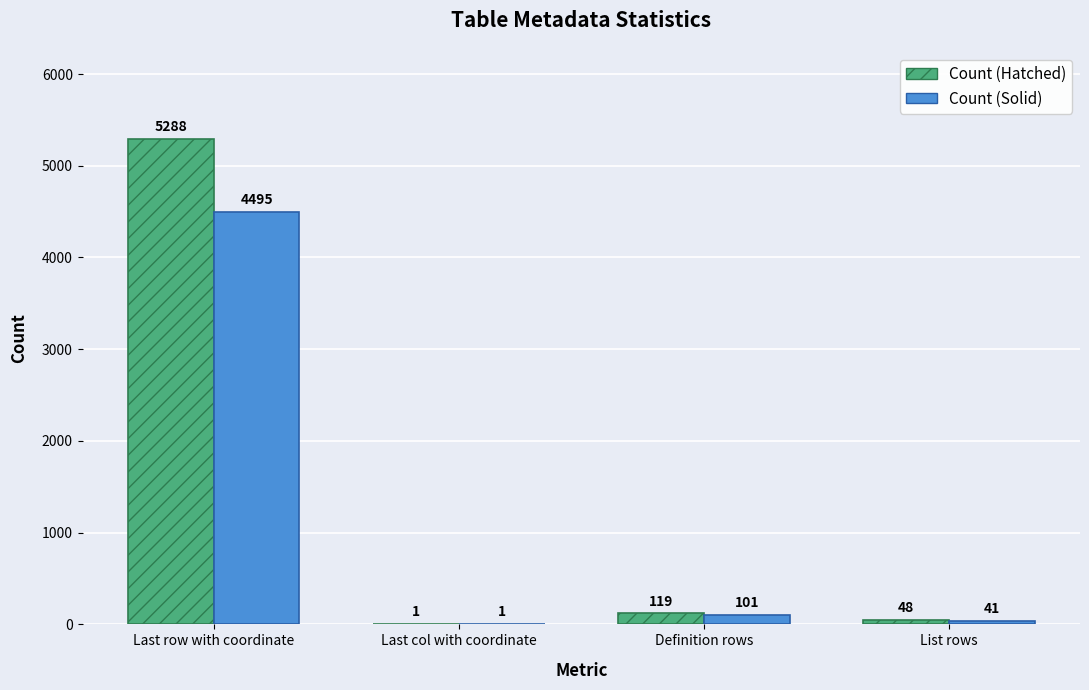

What is the greatest value displayed?

5288.0